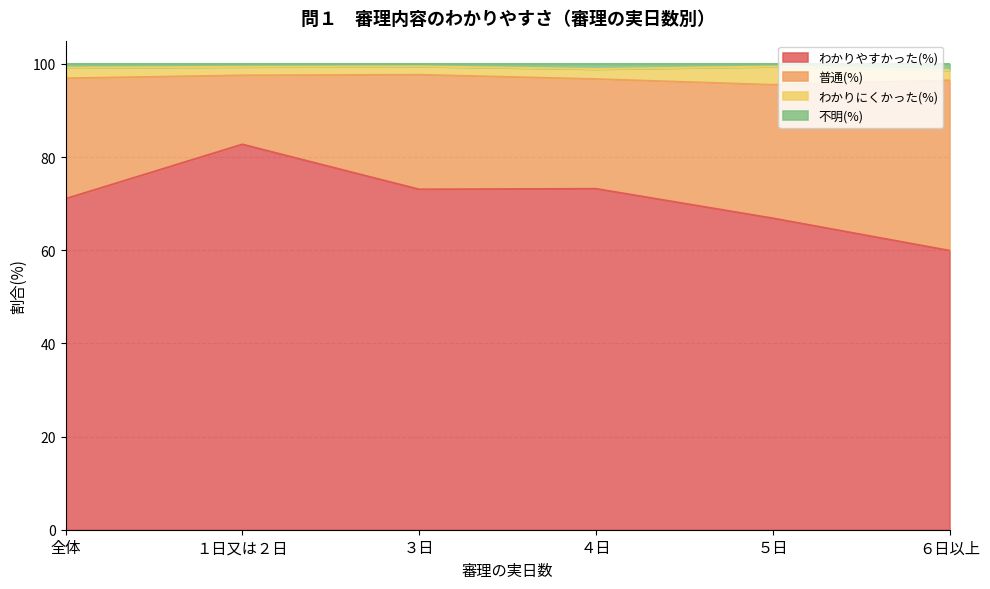

Is it true that 不明(%) equals 168.7 at ４日?

False